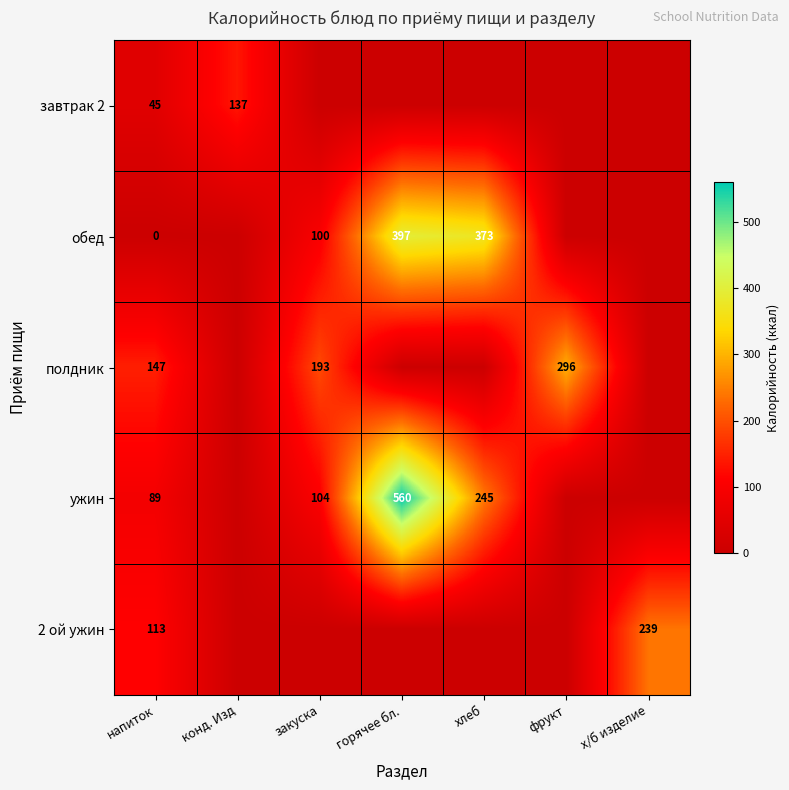

What is the difference between the highest and lowest values at напиток?

147